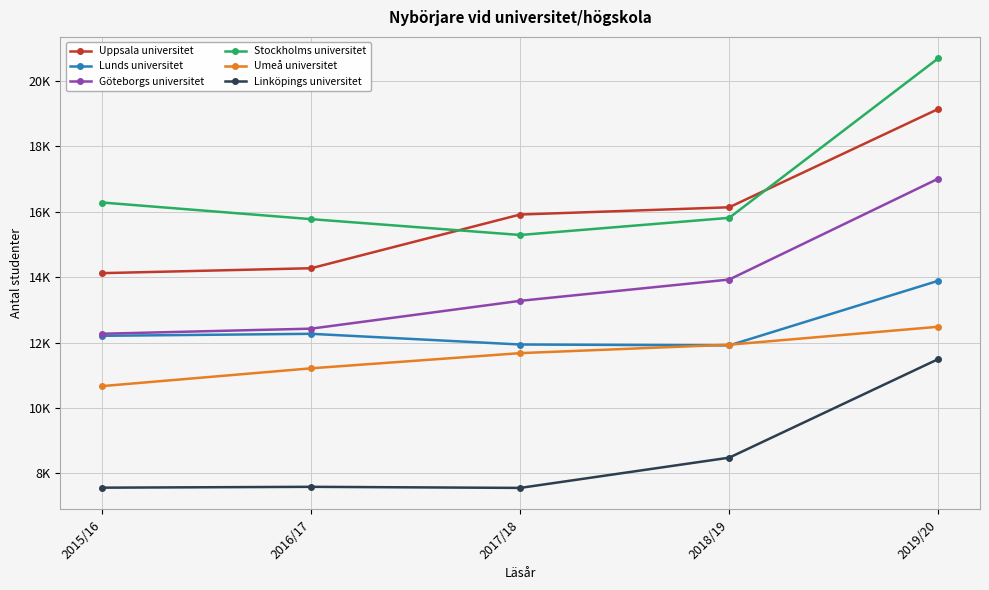

At which label is Göteborgs universitet closest to 14641?

2018/19